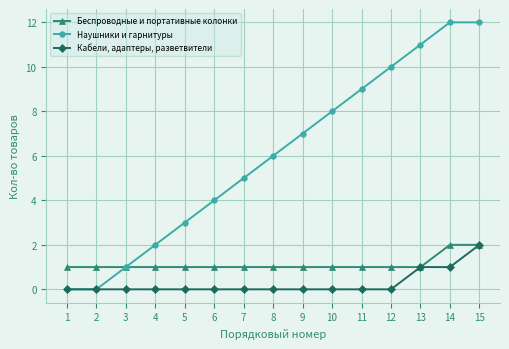

Which series has the largest range (max minus min)?

Наушники и гарнитуры